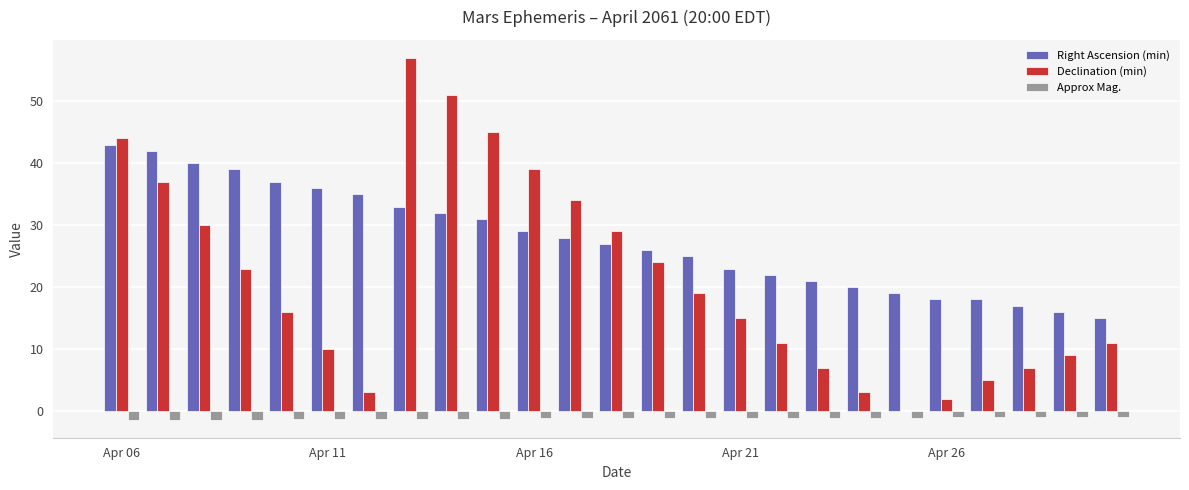

Which series has the largest total across all categories?

Right Ascension (min)